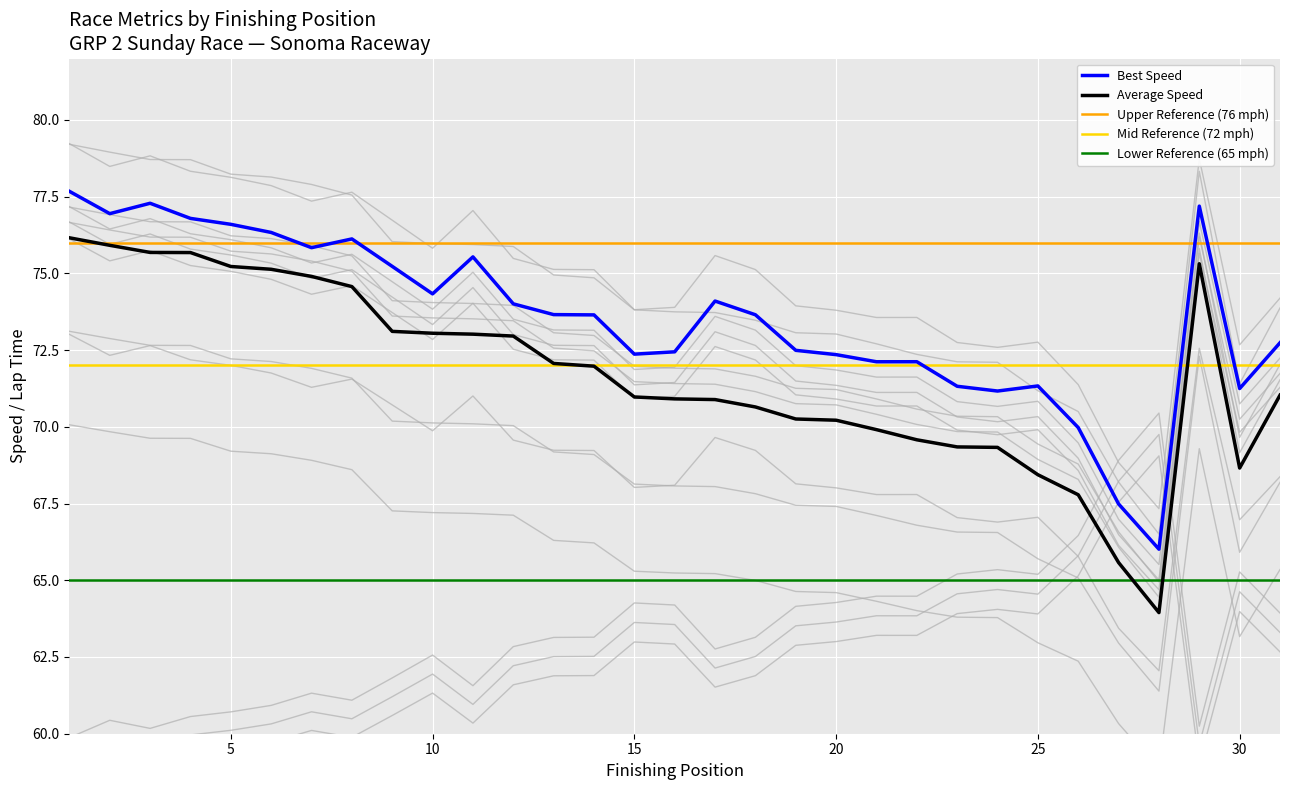

At which category is the sum across all series the highest?

1